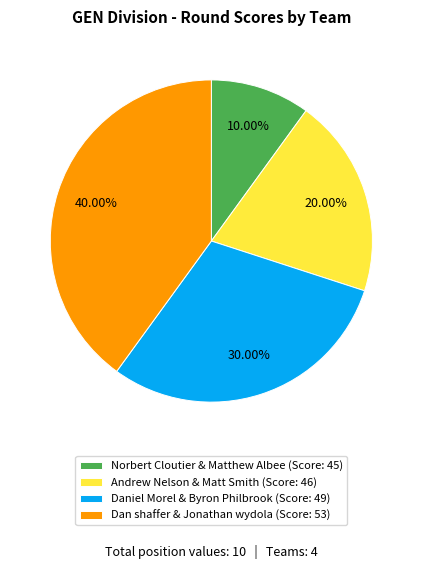

The Andrew Nelson & Matt Smith slice represents 26% of the pie. True or false?

False